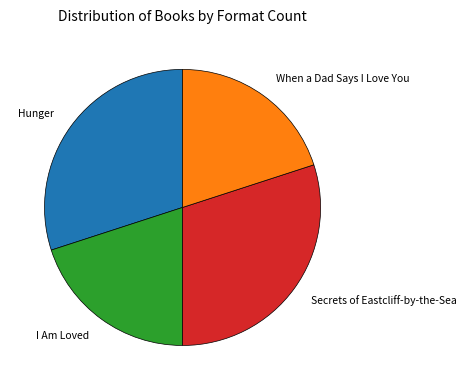

Which has a higher value, Secrets of Eastcliff-by-the-Sea or When a Dad Says I Love You?

Secrets of Eastcliff-by-the-Sea